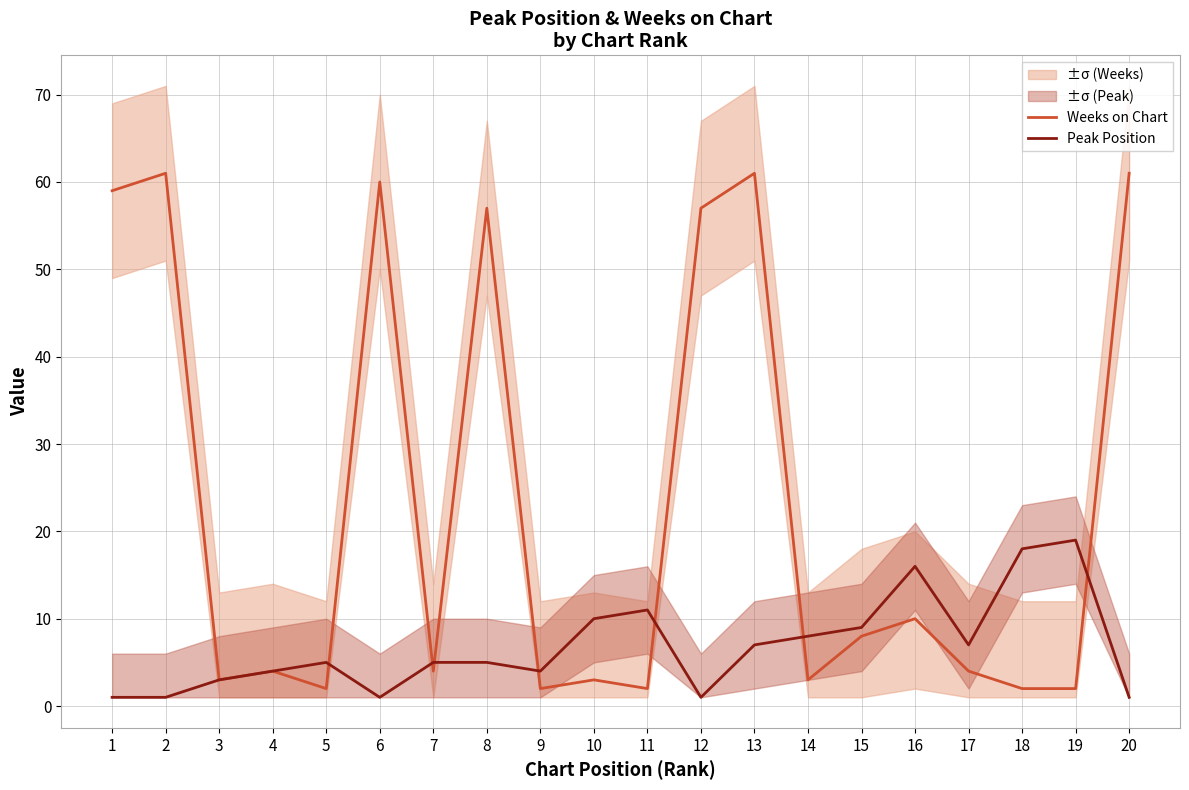

How many interior local peaks does the Peak Position series have?

4